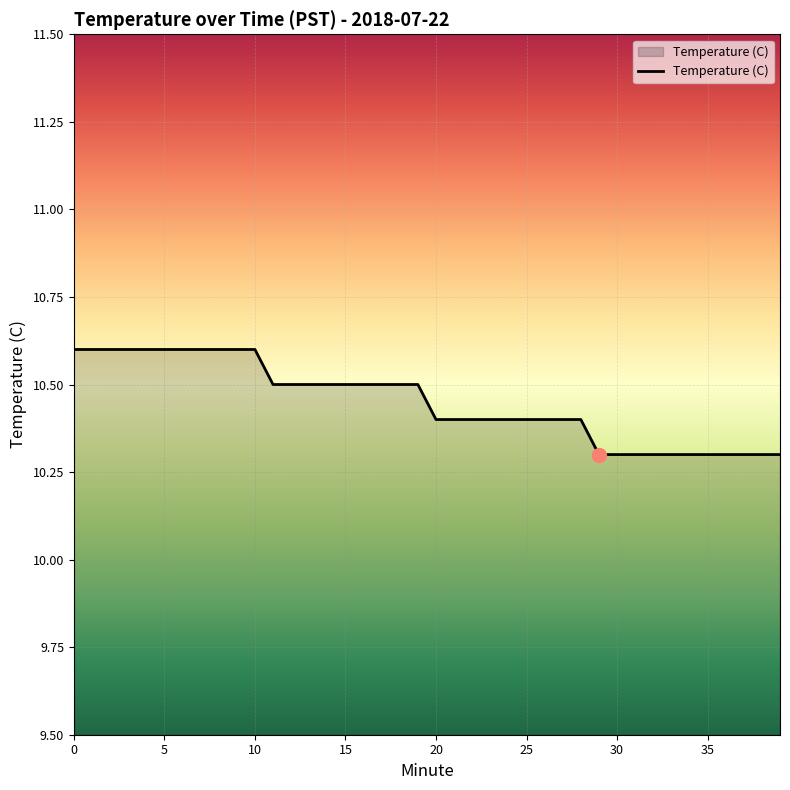

What is the maximum value shown in the chart?

10.6